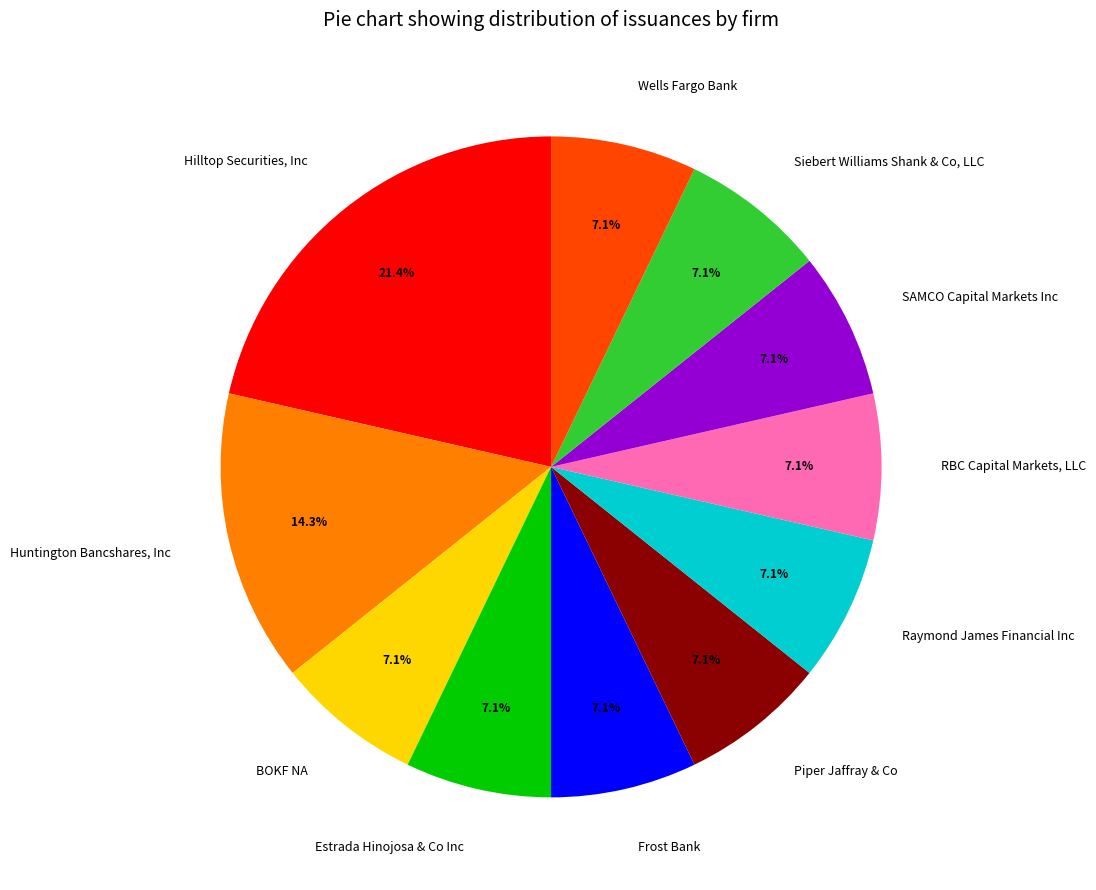

What is the largest slice in the pie chart?

Hilltop Securities, Inc